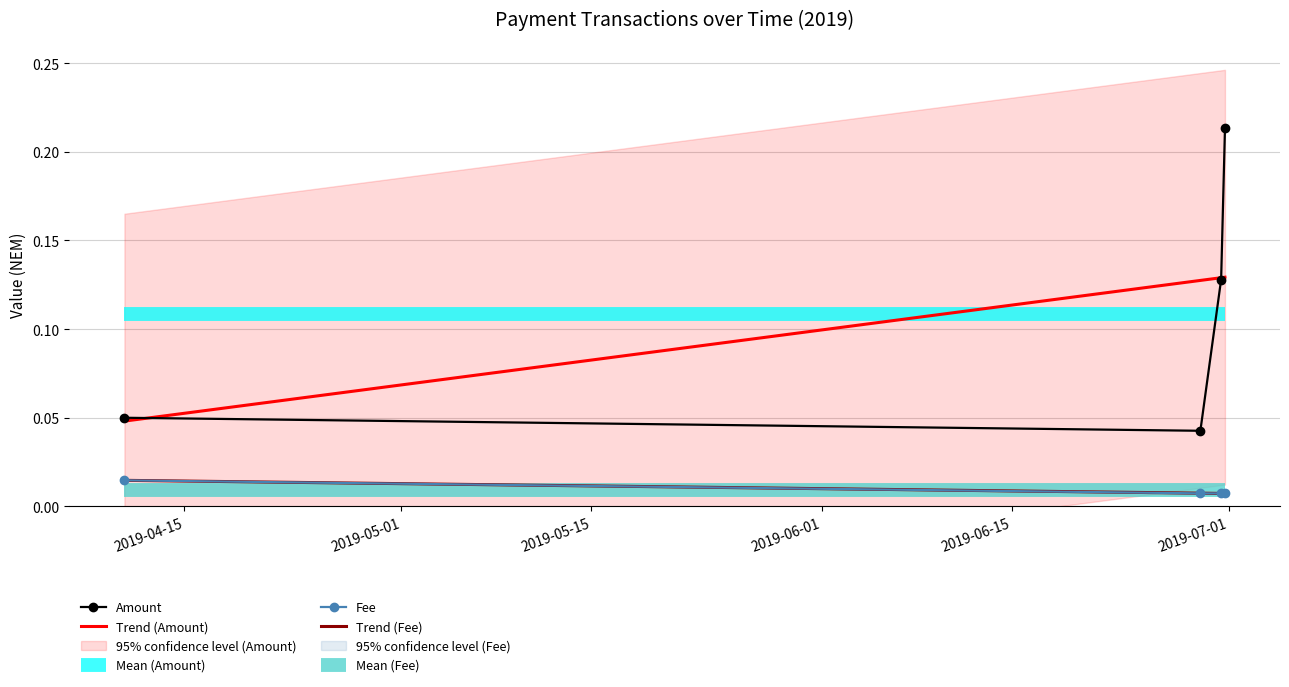

True or false: Fee has more than 2 points higher than both neighbors.

False